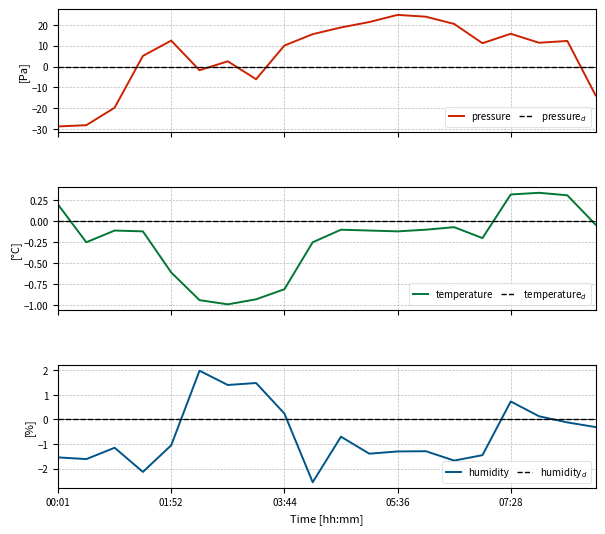

Is it true that humidity equals -0.8 at 00:01?

False